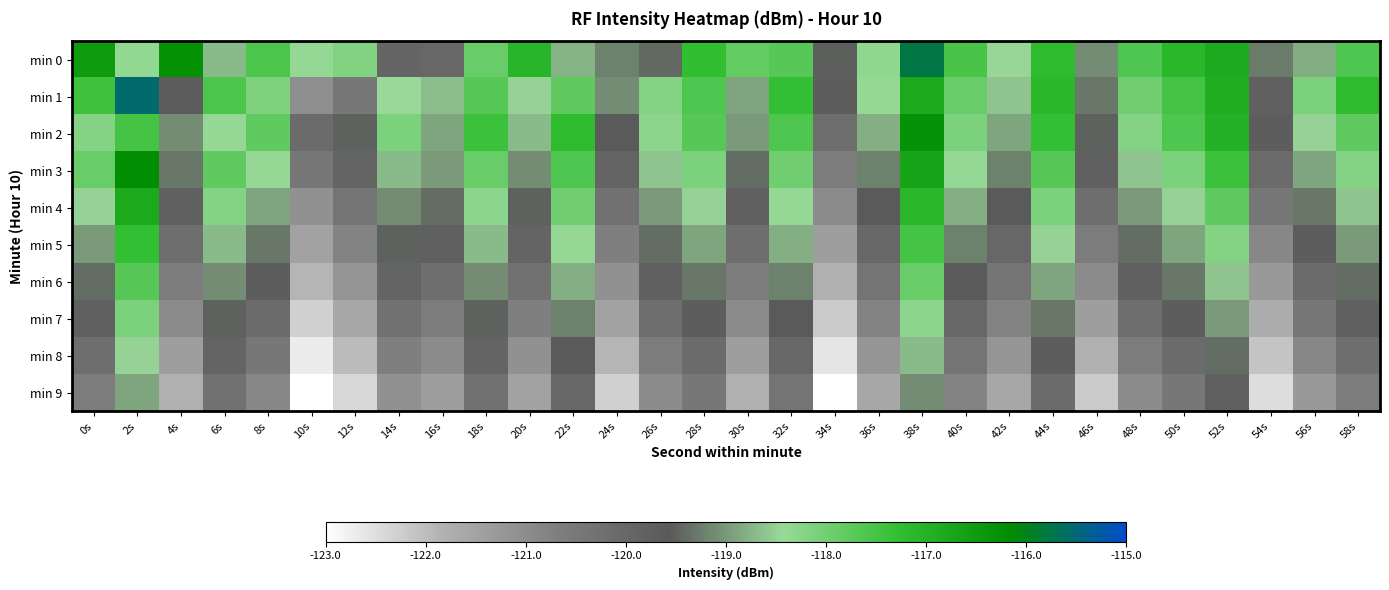

Which series changed the most between 4s and 46s?

min 0